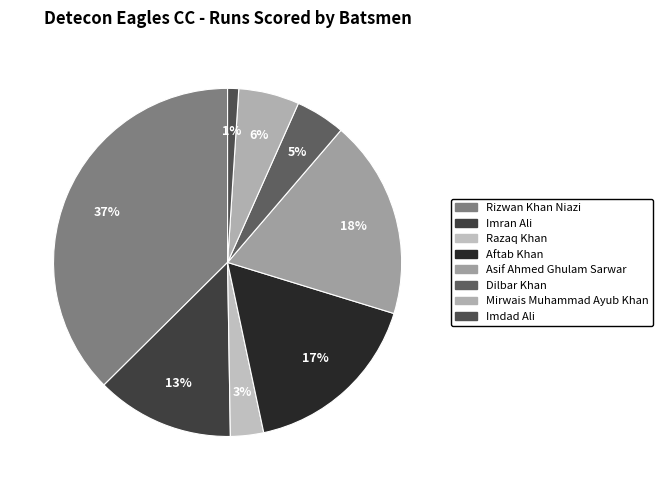

How many slices are in this pie chart?

8